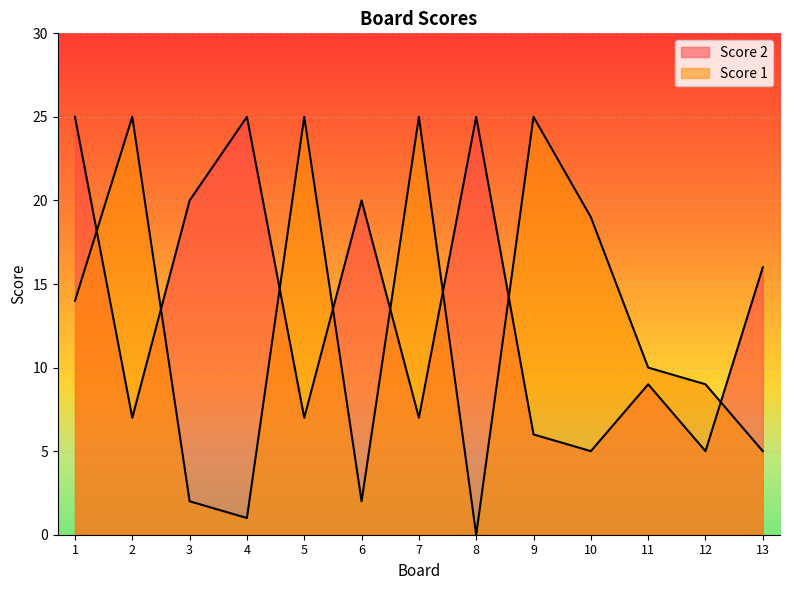

At which label does Score 1 first exceed 9?

1